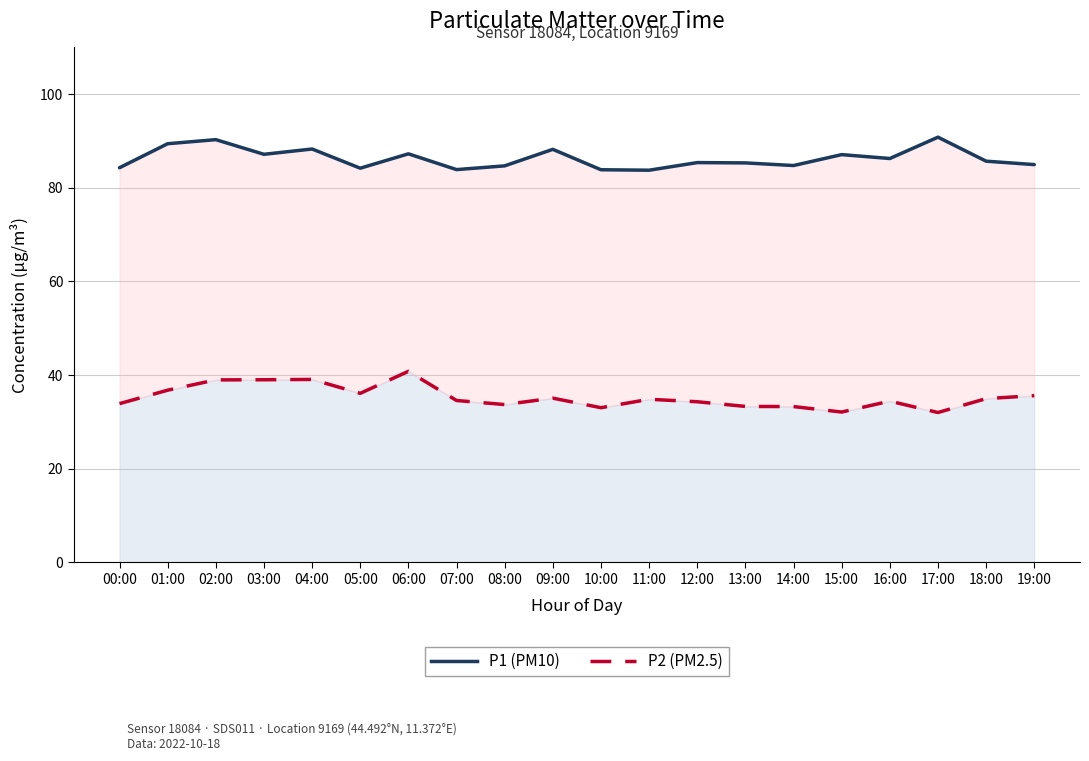

Reading left to right, transcribe all the data shown in this chart.

P1 (PM10): 00:00=84.3	01:00=89.4	02:00=90.3	03:00=87.2	04:00=88.3	05:00=84.2	06:00=87.3	07:00=83.9	08:00=84.7	09:00=88.2	10:00=83.9	11:00=83.8	12:00=85.4	13:00=85.3	14:00=84.8	15:00=87.1	16:00=86.3	17:00=90.8	18:00=85.7	19:00=85.0
P2 (PM2.5): 00:00=33.9	01:00=36.8	02:00=39.0	03:00=39.0	04:00=39.1	05:00=36.1	06:00=40.8	07:00=34.6	08:00=33.7	09:00=35.1	10:00=33.0	11:00=34.8	12:00=34.3	13:00=33.3	14:00=33.3	15:00=32.1	16:00=34.4	17:00=32.0	18:00=35.0	19:00=35.6